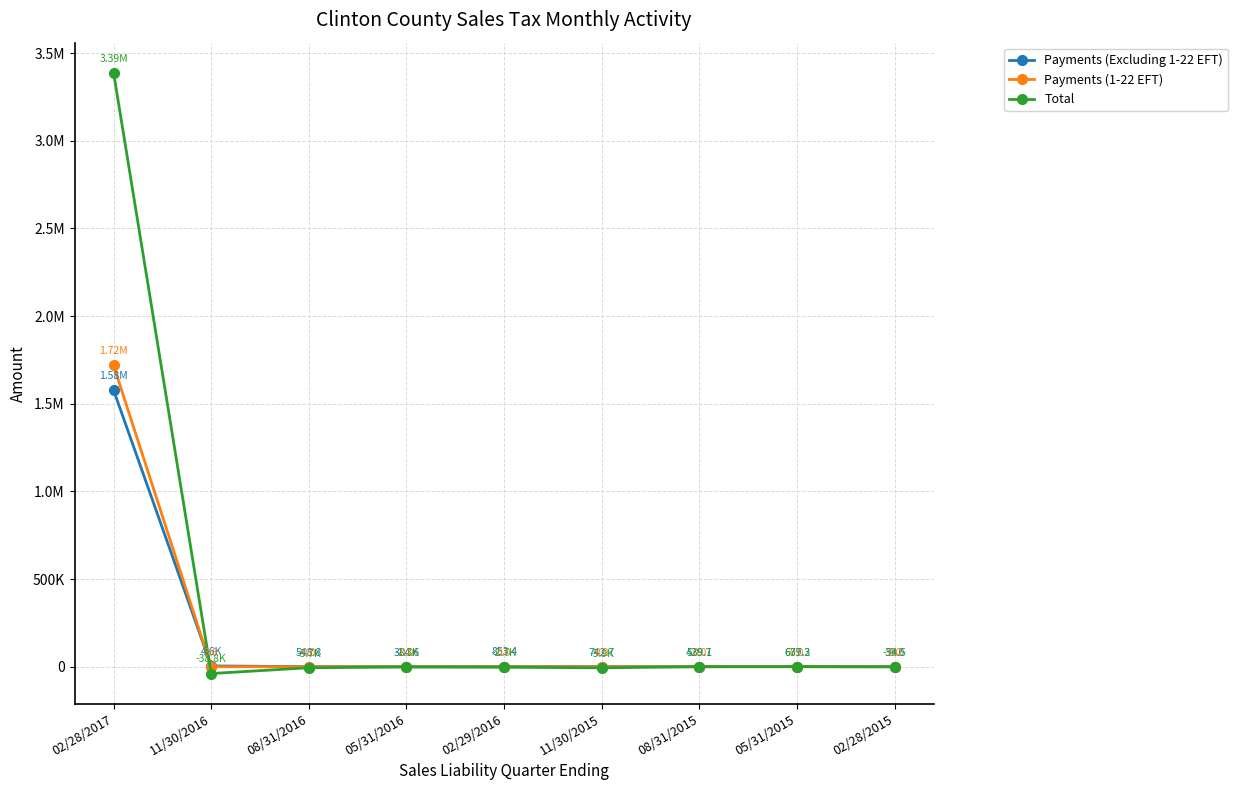

Is this an area chart (filled region under the line)?

No